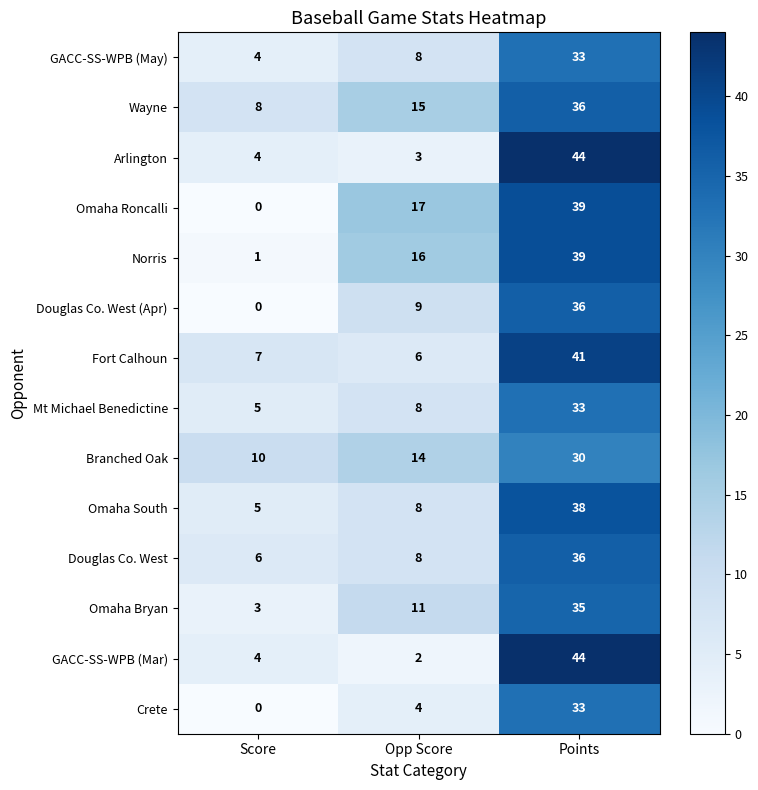

At how many categories does at least one series exceed 19?

1